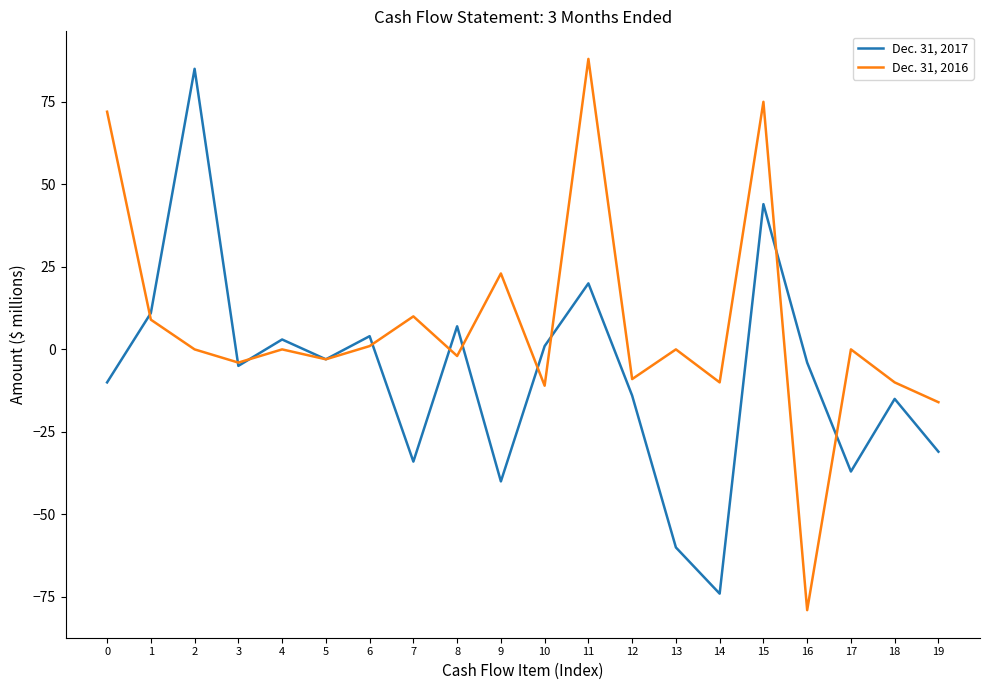

What is the lowest value of the Dec. 31, 2016 series?

-79